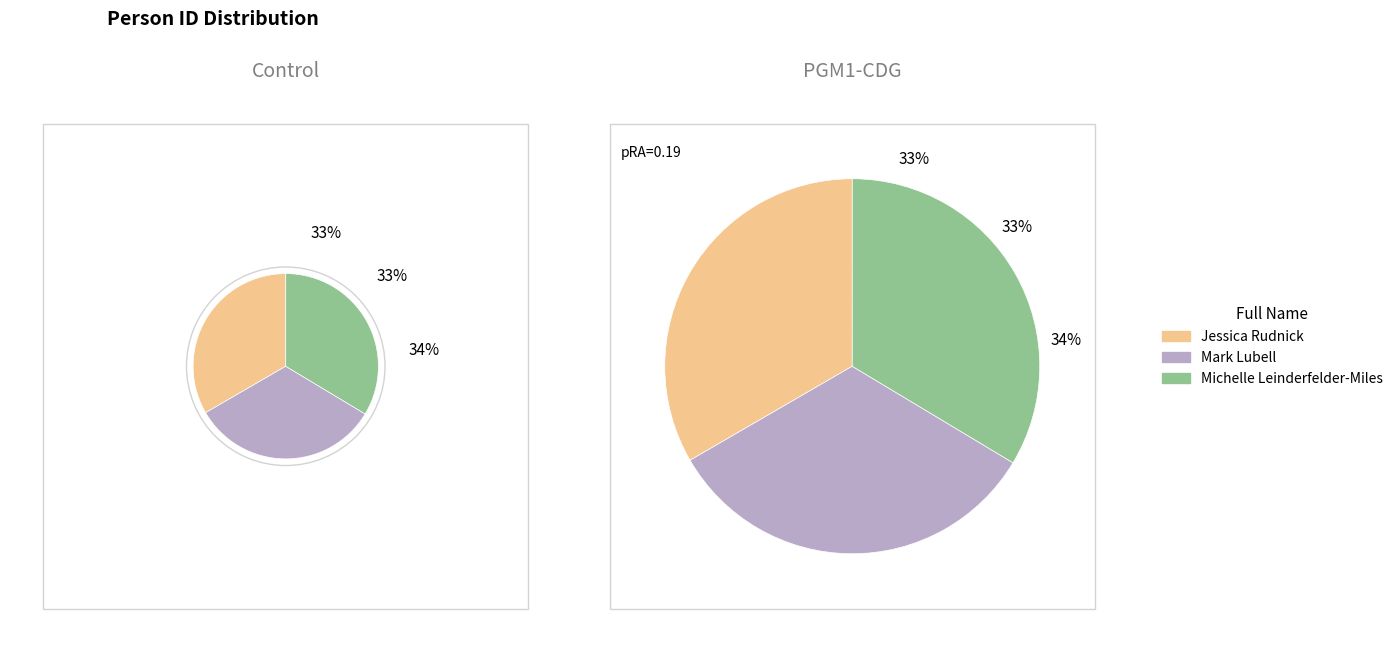

Which category has the biggest portion of the pie?

Michelle Leinderfelder-Miles